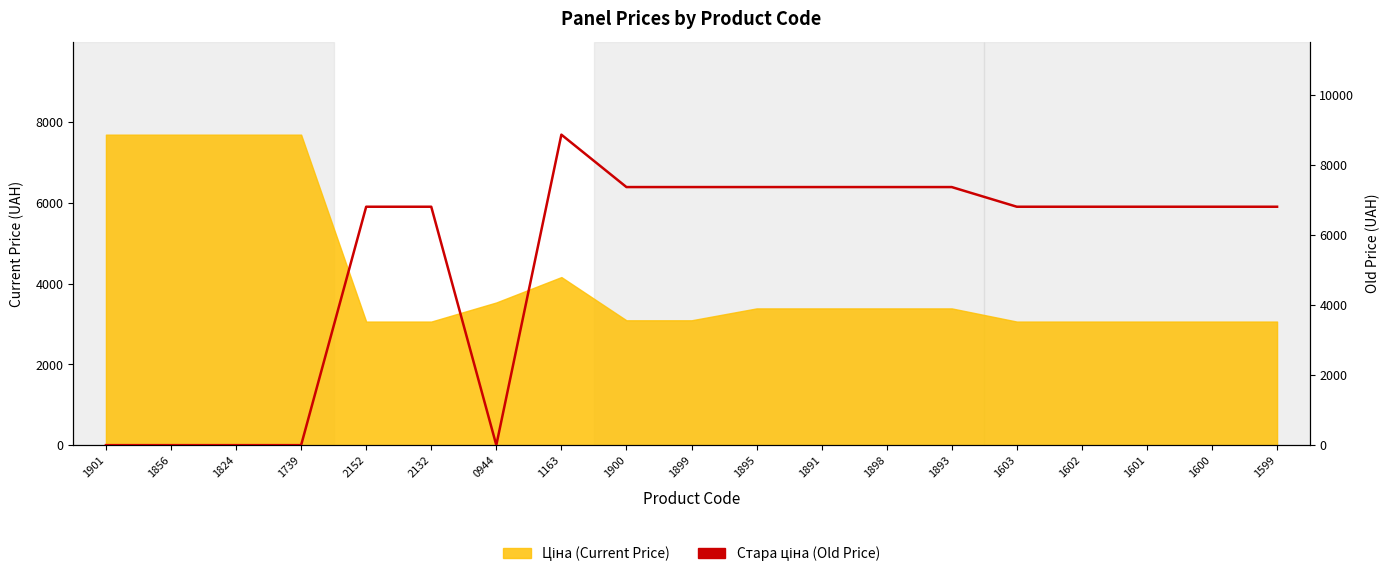

Reading left to right, list all the values displayed in this chart.

1901=0.0	1856=0.0	1824=0.0	1739=0.0	2152=6799.2	2132=6799.2	0944=0.0	1163=8854.9	1900=7360.2	1899=7360.2	1895=7360.2	1891=7360.2	1898=7360.2	1893=7360.2	1603=6799.2	1602=6799.2	1601=6799.2	1600=6799.2	1599=6799.2